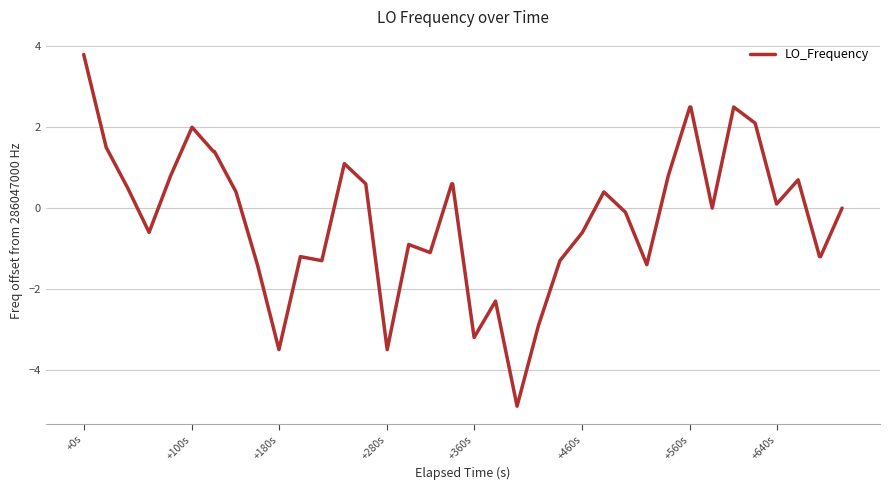

What is the average value?

-0.2